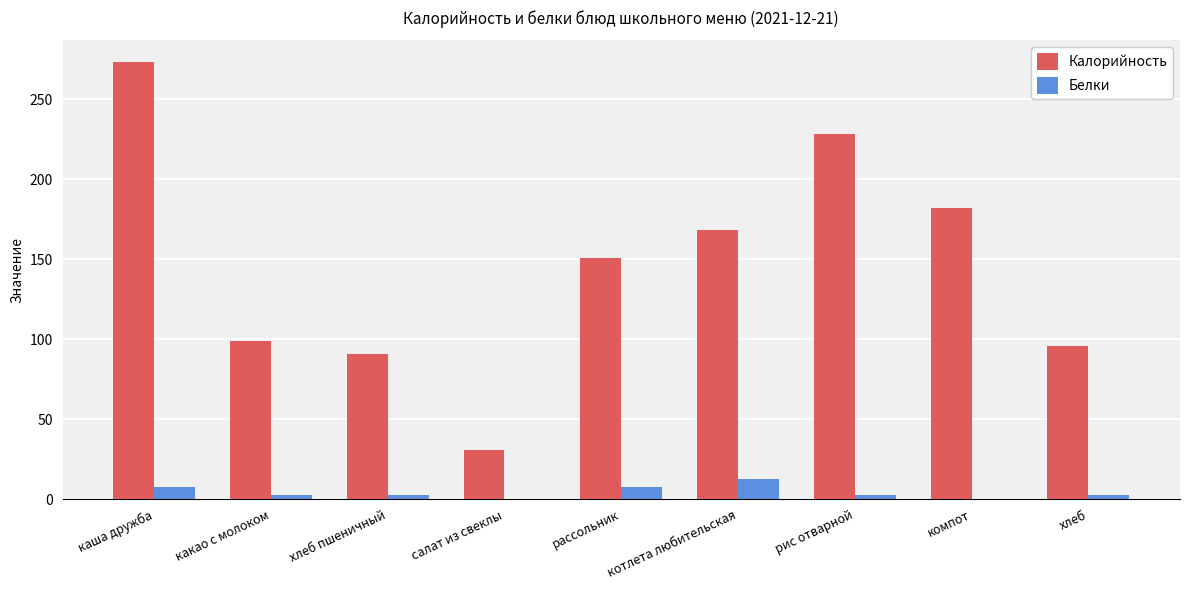

The Калорийность series shows 89.8 at рассольник. True or false?

False